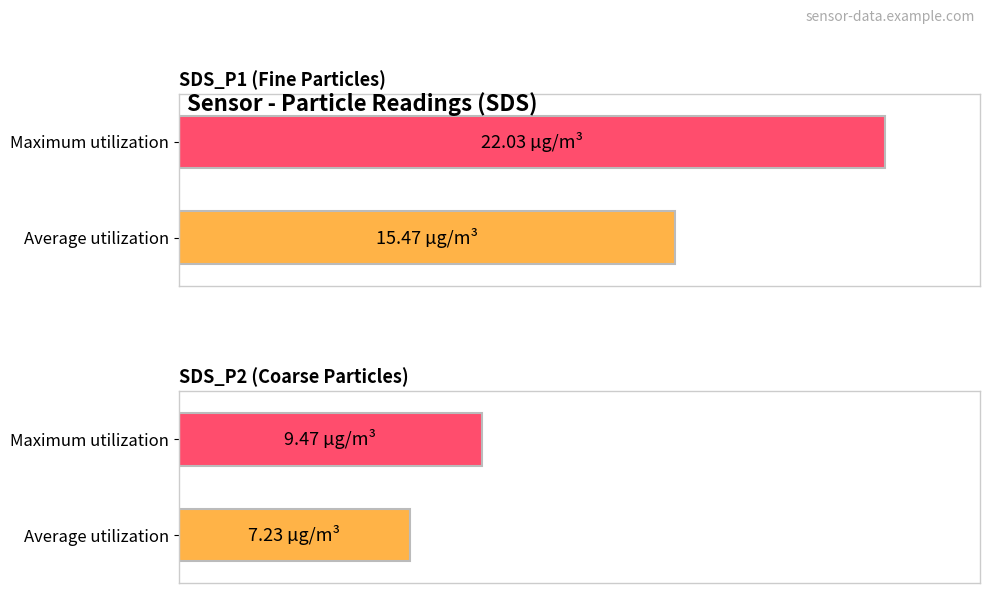

What are all the series names shown in the legend?

Average utilization, Maximum utilization